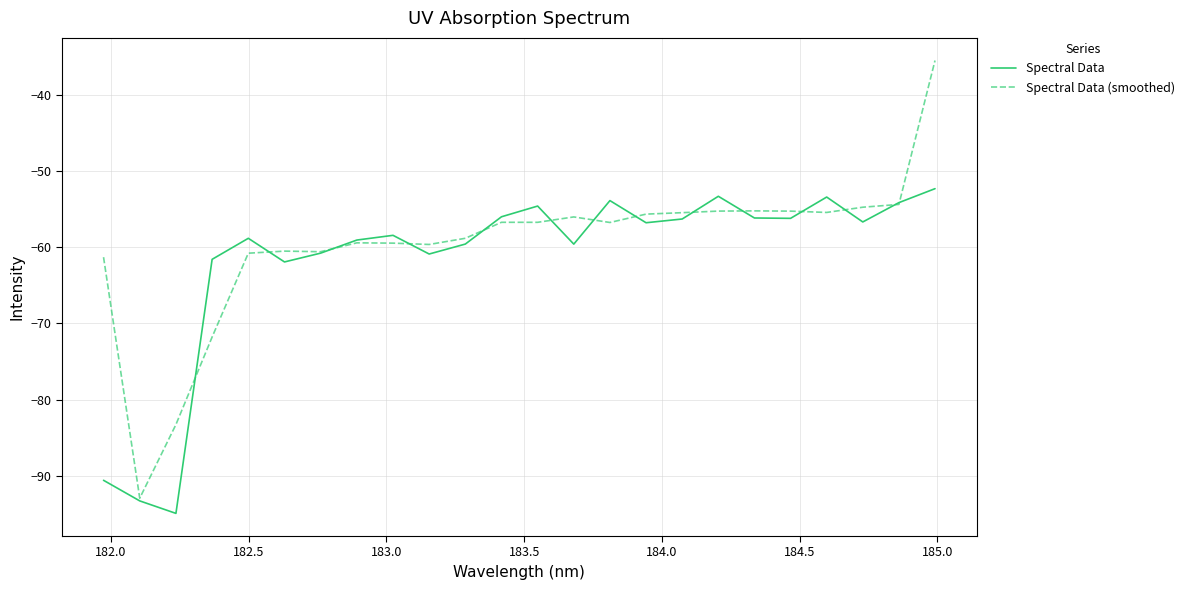

What is the minimum value shown in the chart?

-94.9